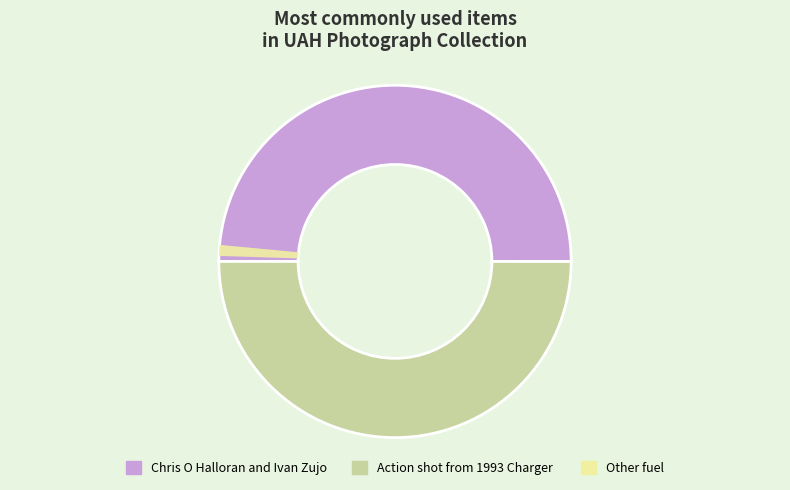

The Chris O Halloran and Ivan Zujovic lead slice represents 50% of the pie. True or false?

True